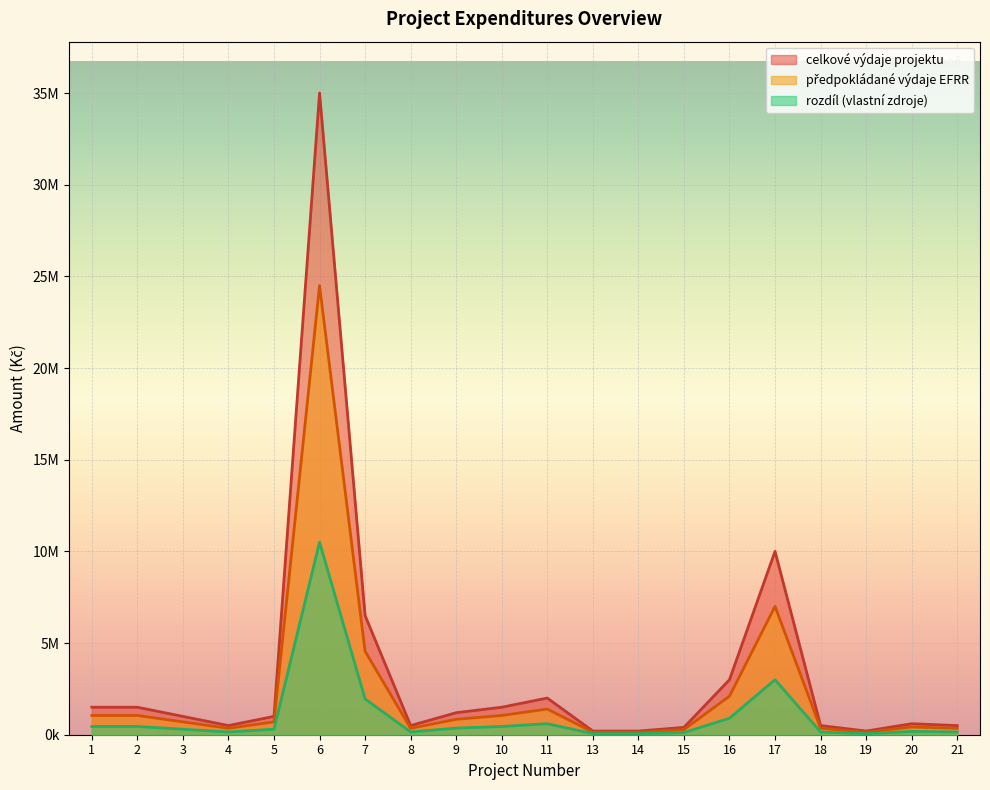

What is the minimum value for vydaje_EFRR?

140000